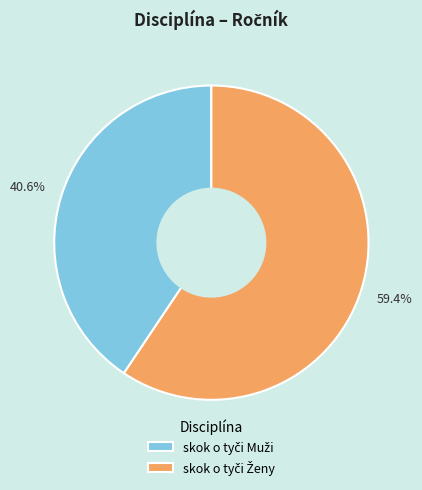

Does any single category account for the majority?

Yes